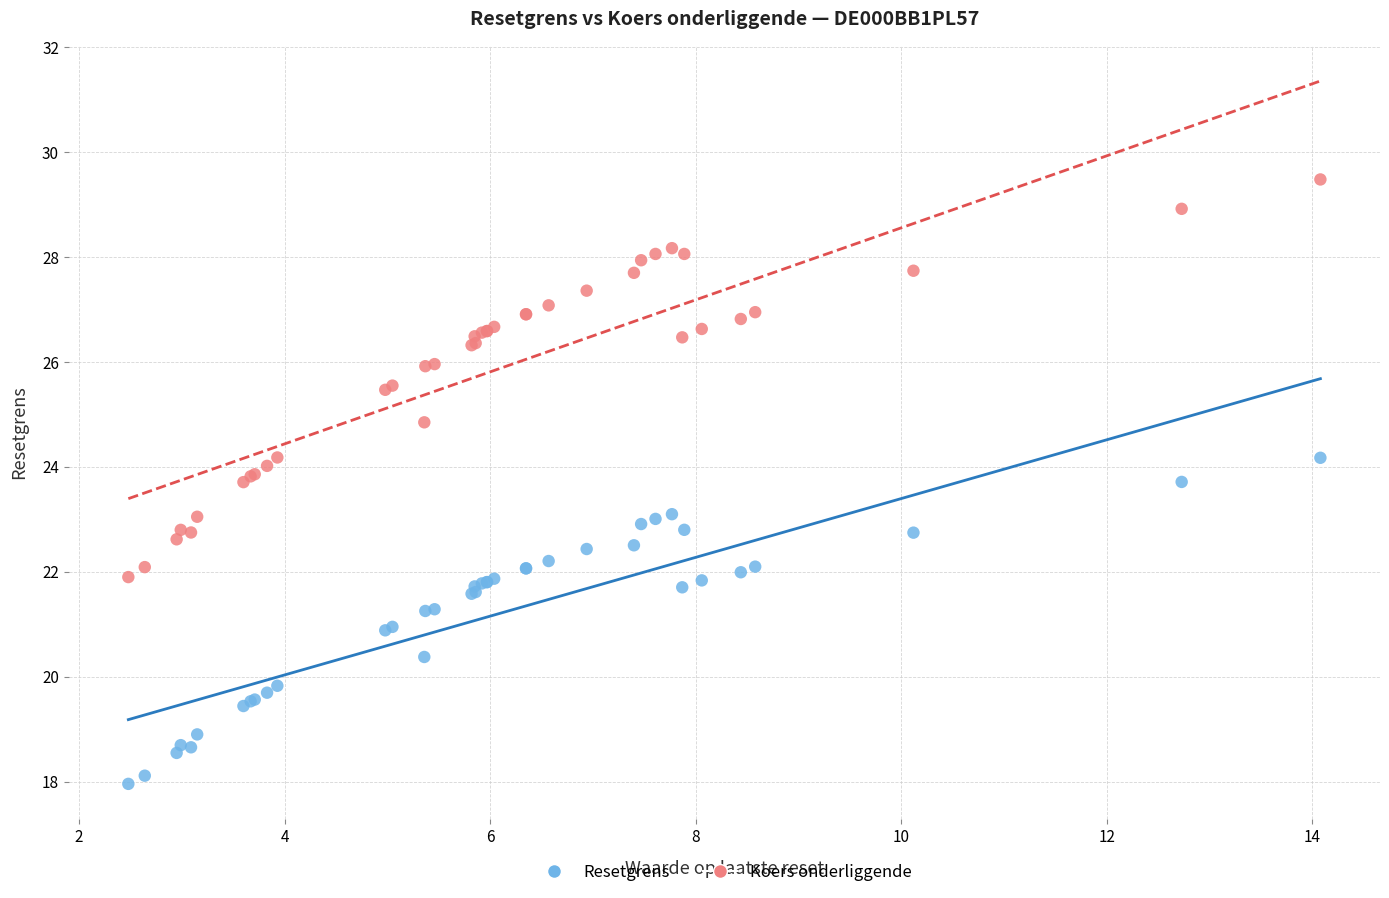

What are all the series names shown in the legend?

Resetgrens, Koers onderliggende